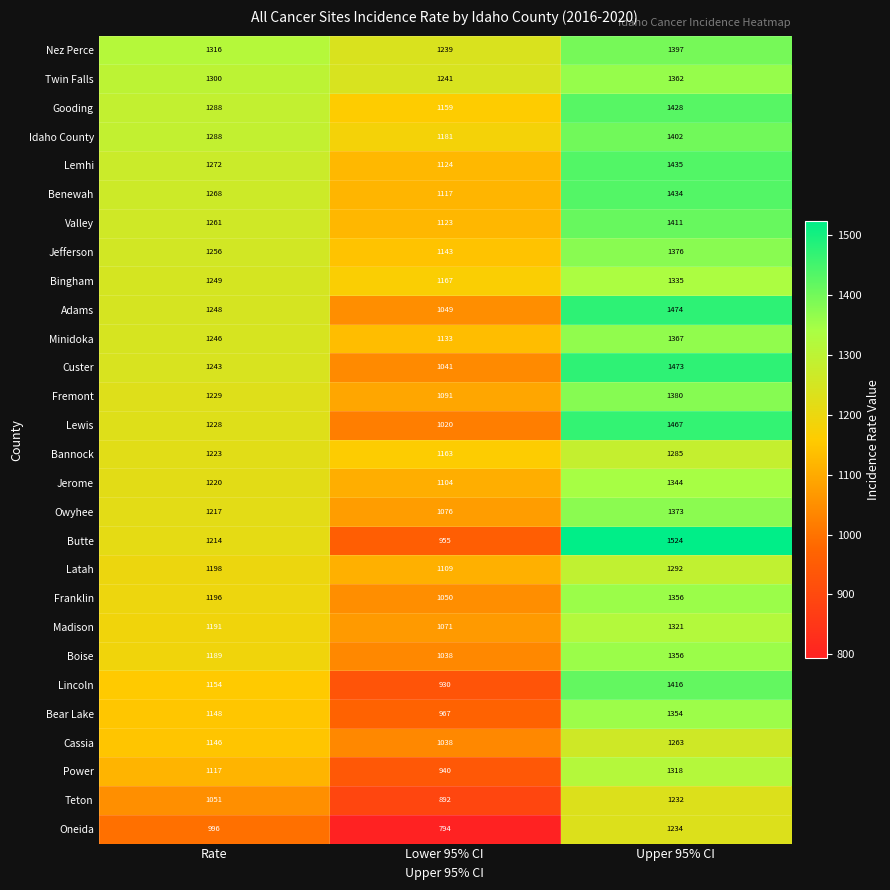

True or false: Owyhee has a value of 679 at Rate.

False